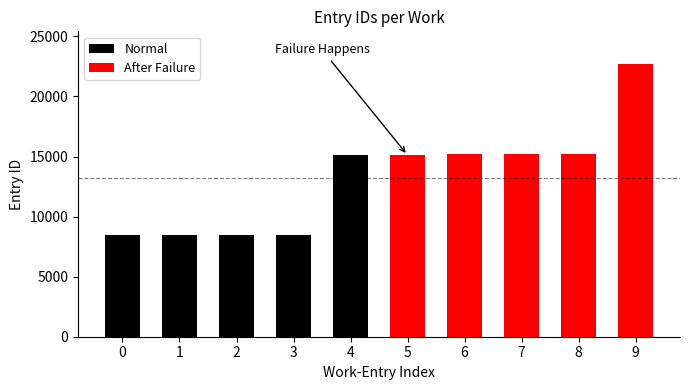

List the labels in order of Normal value, smallest first.

0, 1, 2, 3, 4